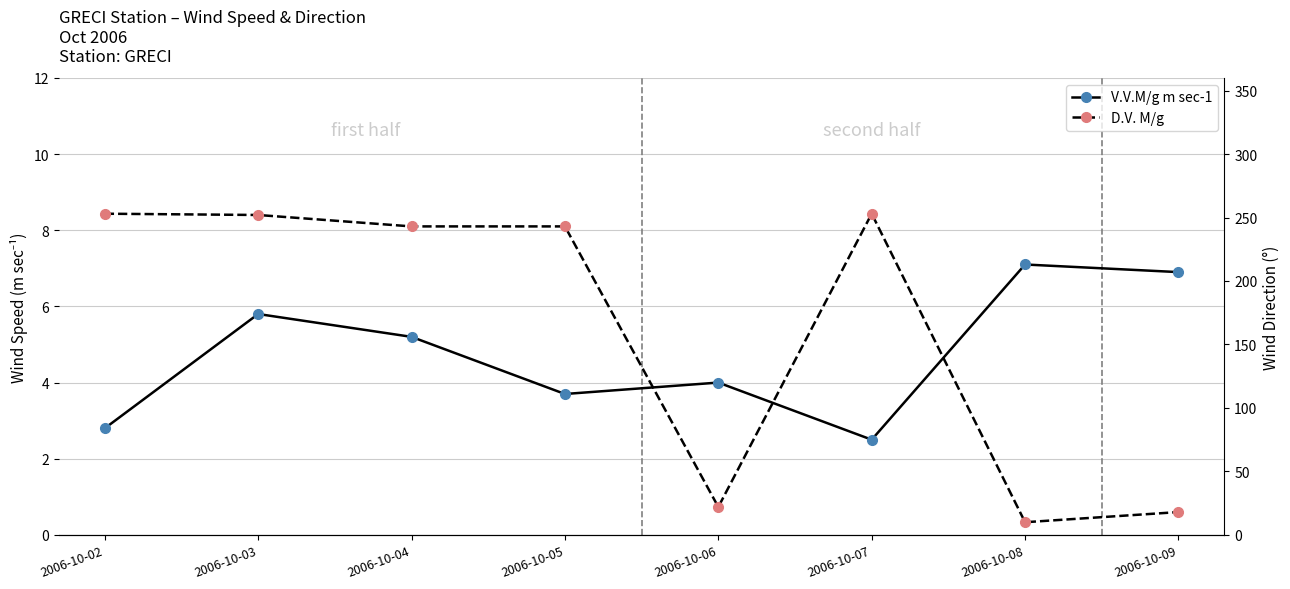

Rank the series by their average value, from lowest to highest.

V.V.M/g m sec-1, D.V. M/g